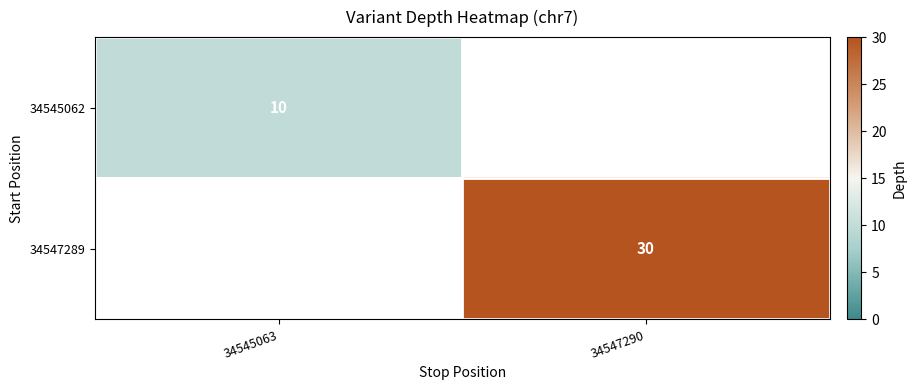

How many categories are shown in the chart?

2